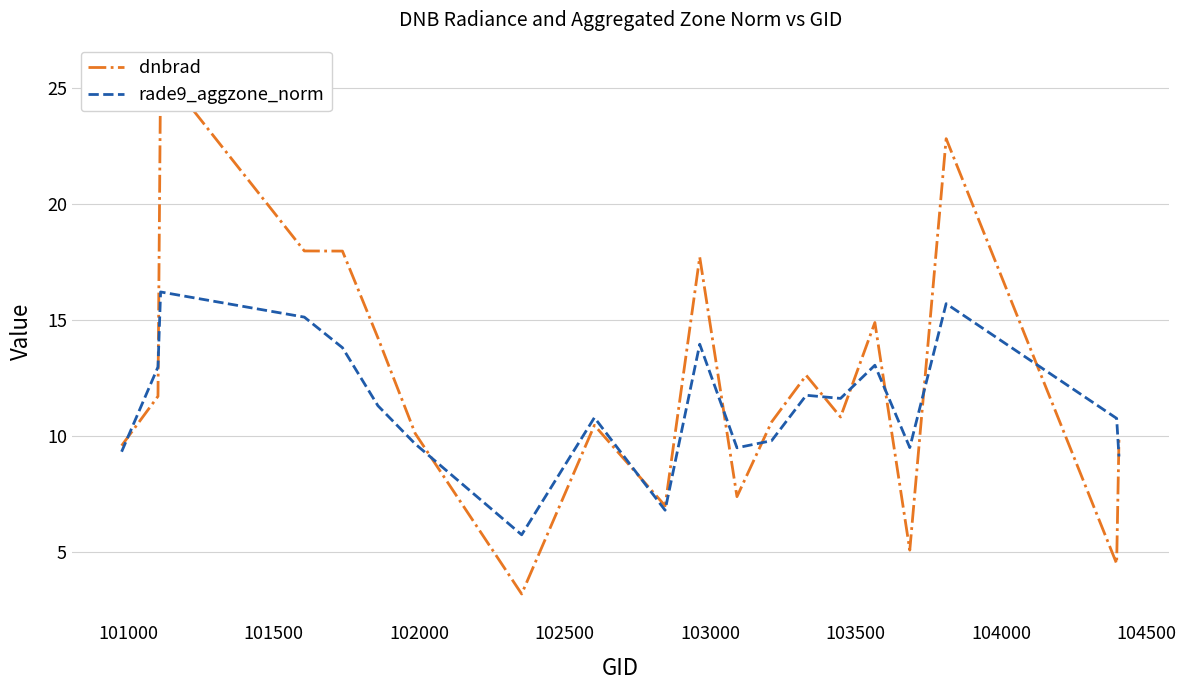

What position from the right is 102000?

17